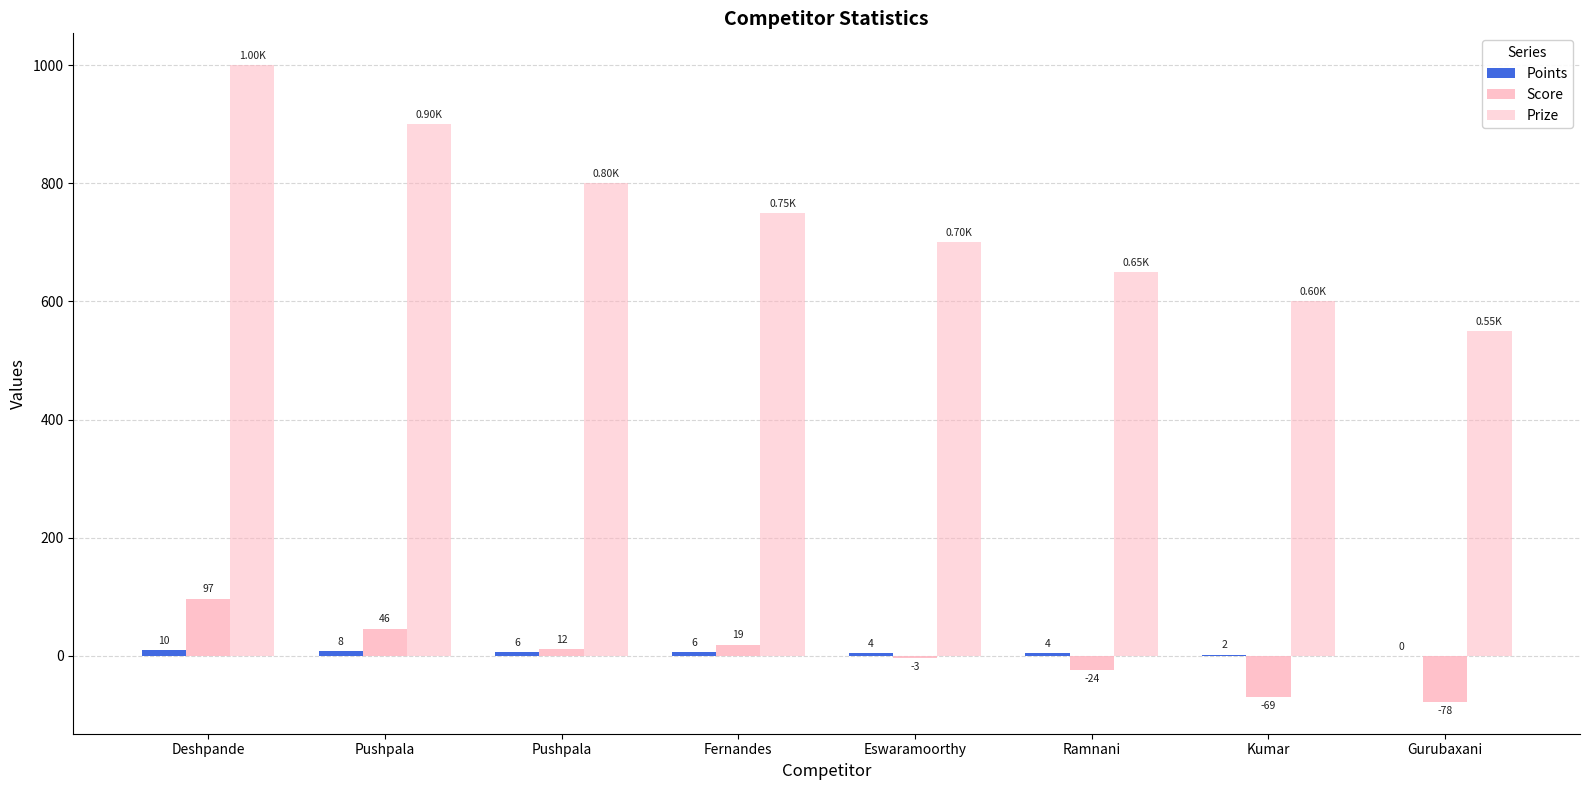

What is the smallest value displayed?

-78